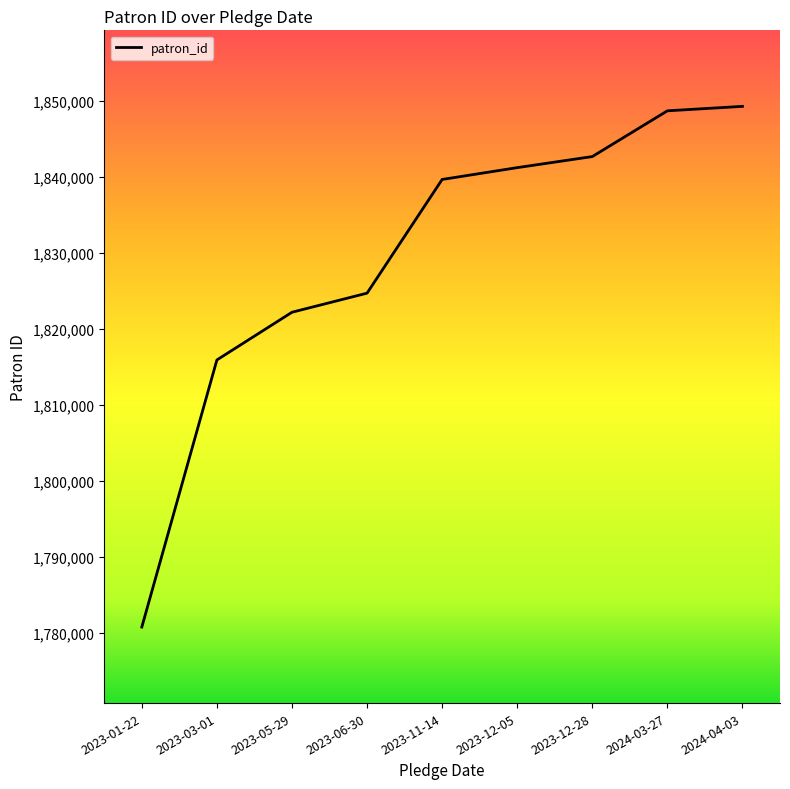

Which category has the lowest value across all series?

2023-01-22